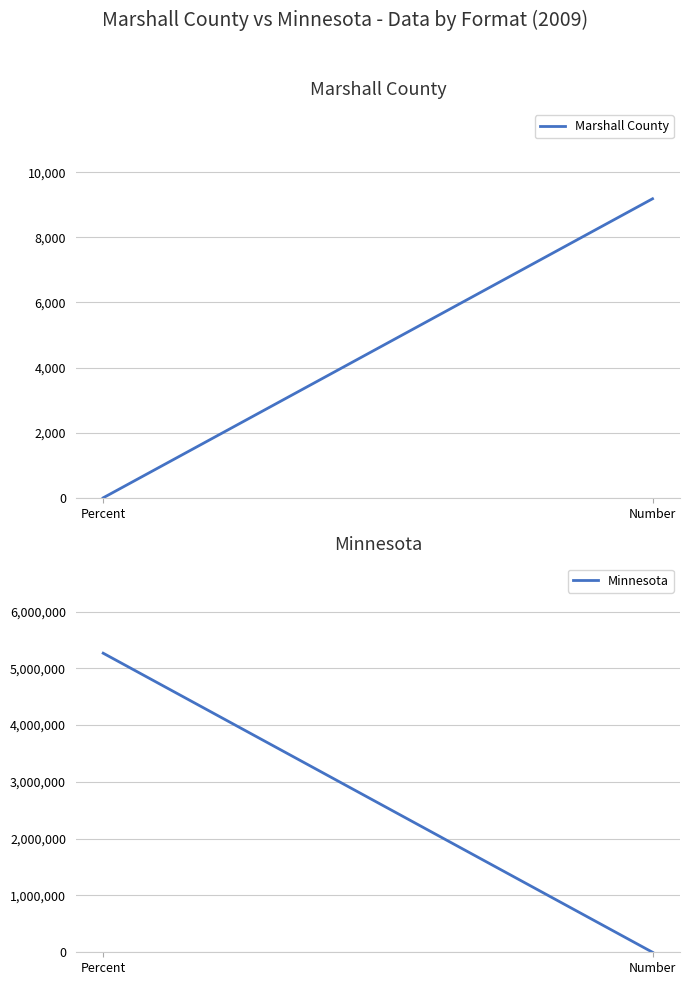

Which has a higher value, Number or Percent?

Number